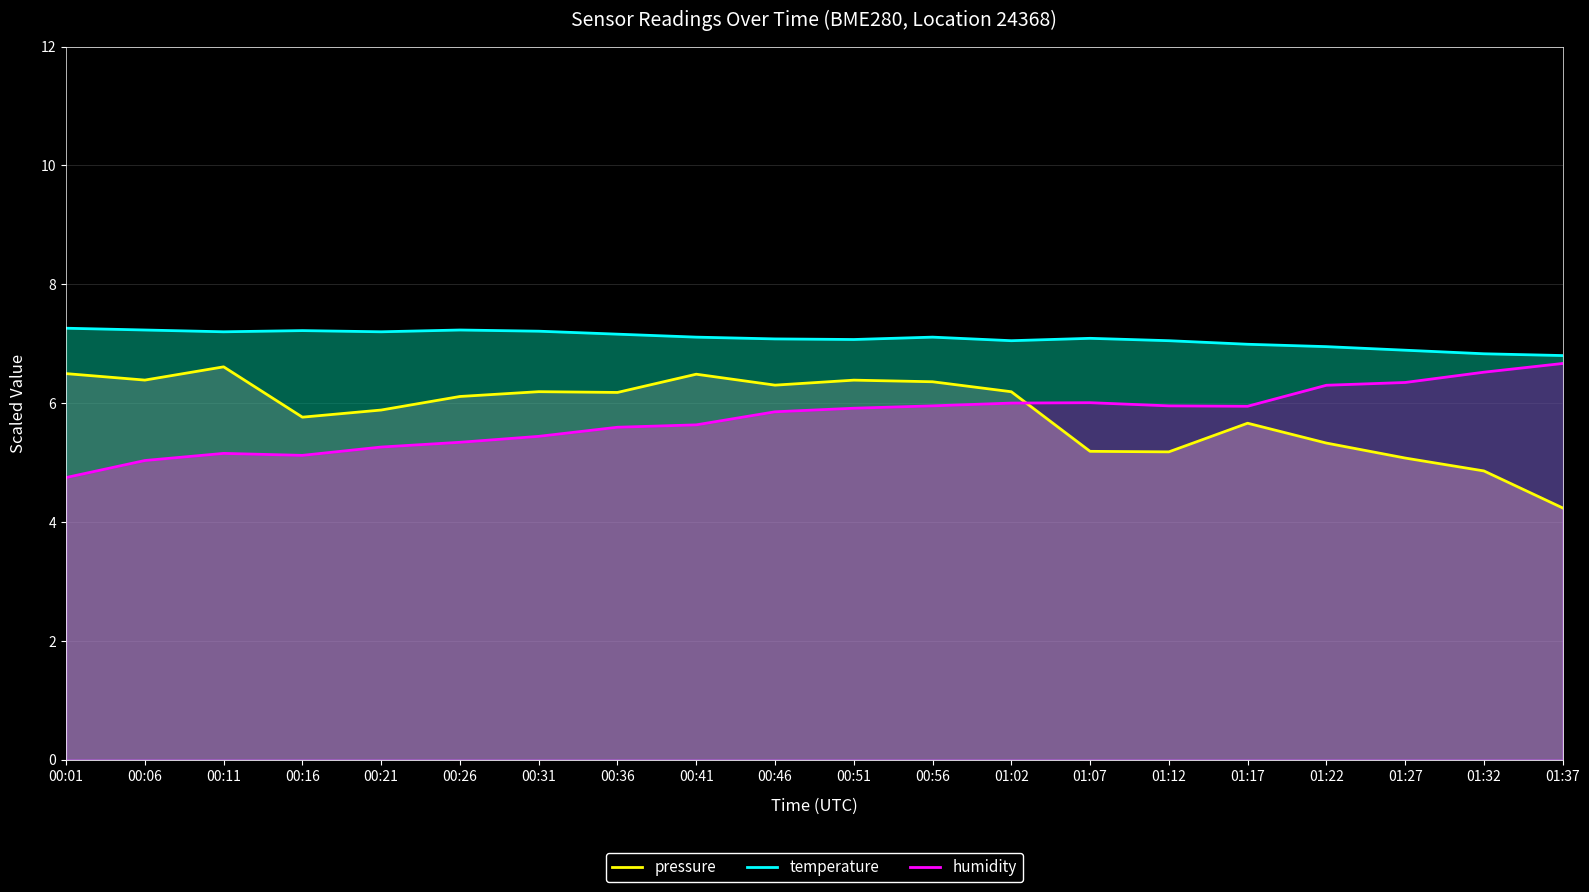

What is the difference between the humidity values at 00:16 and 00:31?

0.3